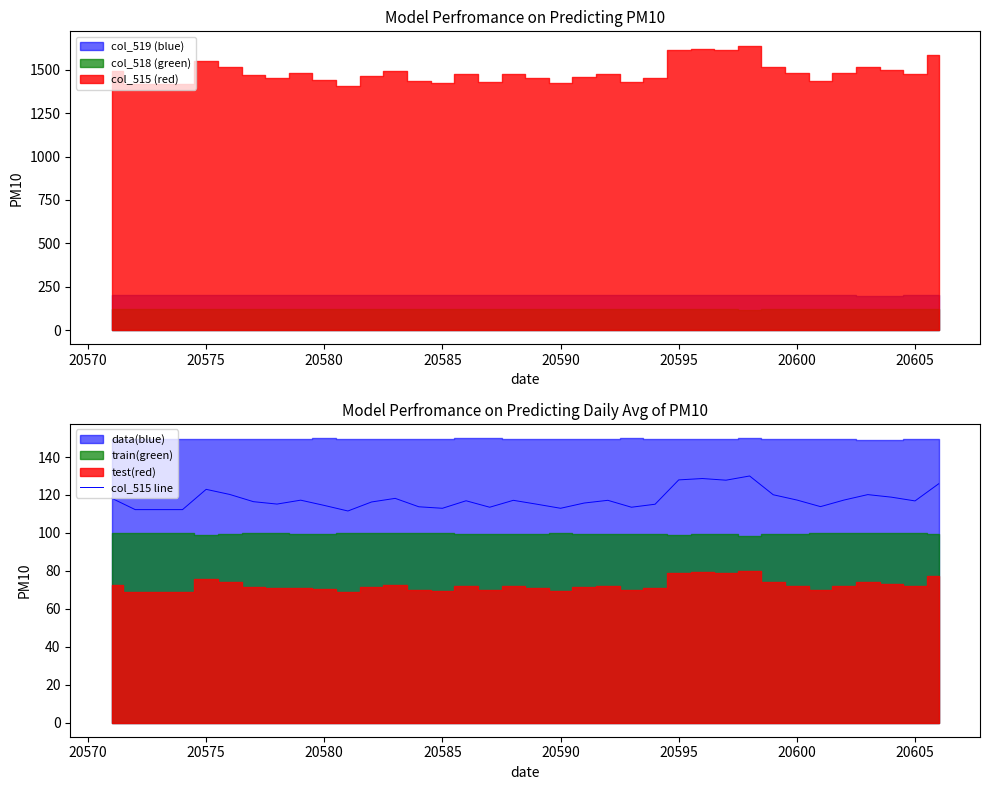

What is the difference between the maximum and minimum values?

18.5